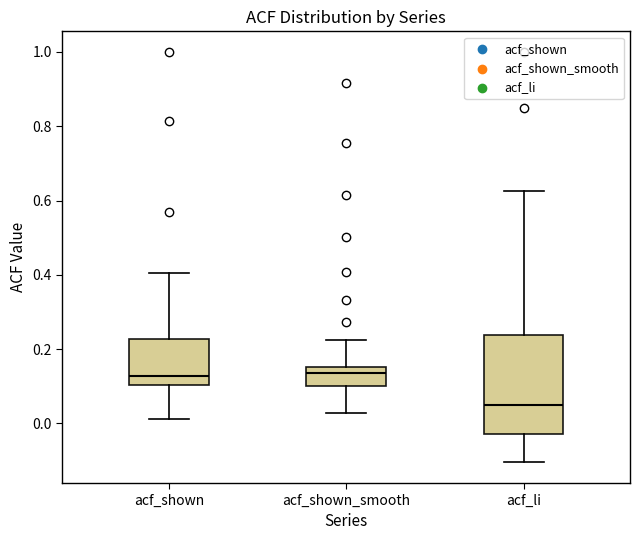

Reading left to right, transcribe this box plot: for each box, give where its median line is, the range the box spans, and where its two whiskers end, as read against the y-axis. The values are not printed on the chart, so give them approximately, as read against the axis.

acf_shown: median 0.12, box 0.10 to 0.22, whiskers 0.02 to 0.40
acf_shown_smooth: median 0.14, box 0.10 to 0.16, whiskers 0.02 to 0.22
acf_li: median 0.04, box -0.02 to 0.24, whiskers -0.10 to 0.62